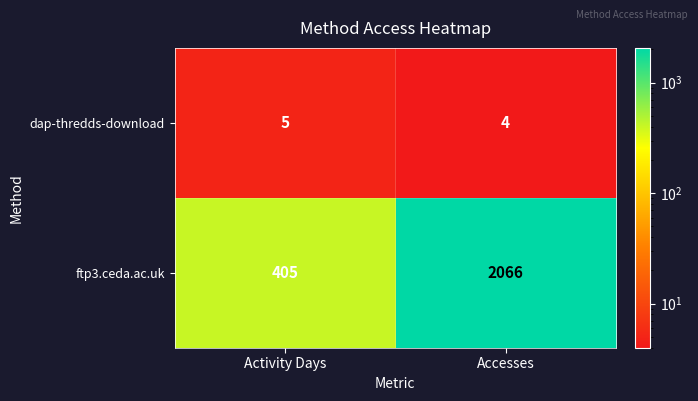

Where is dap-thredds-download nearest to the value 4?

Accesses